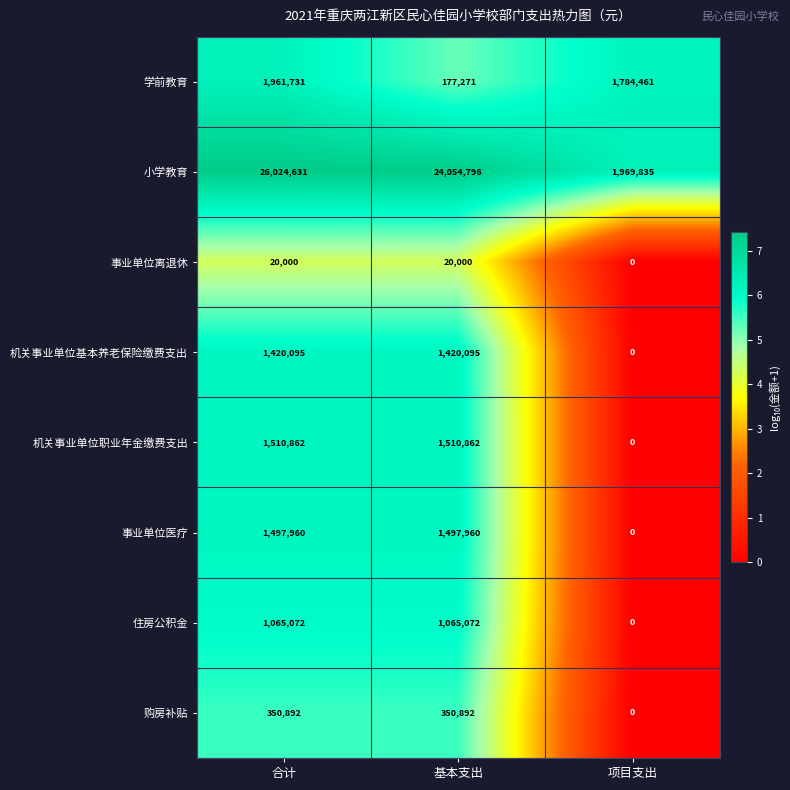

Reading left to right, extract all data points from this chart.

学前教育: 合计=1961731	基本支出=177271	项目支出=1784461
小学教育: 合计=26024631	基本支出=24054796	项目支出=1969835
事业单位离退休: 合计=20000	基本支出=20000	项目支出=0
机关事业单位基本养老保险缴费支出: 合计=1420095	基本支出=1420095	项目支出=0
机关事业单位职业年金缴费支出: 合计=1510862	基本支出=1510862	项目支出=0
事业单位医疗: 合计=1497960	基本支出=1497960	项目支出=0
住房公积金: 合计=1065072	基本支出=1065072	项目支出=0
购房补贴: 合计=350892	基本支出=350892	项目支出=0